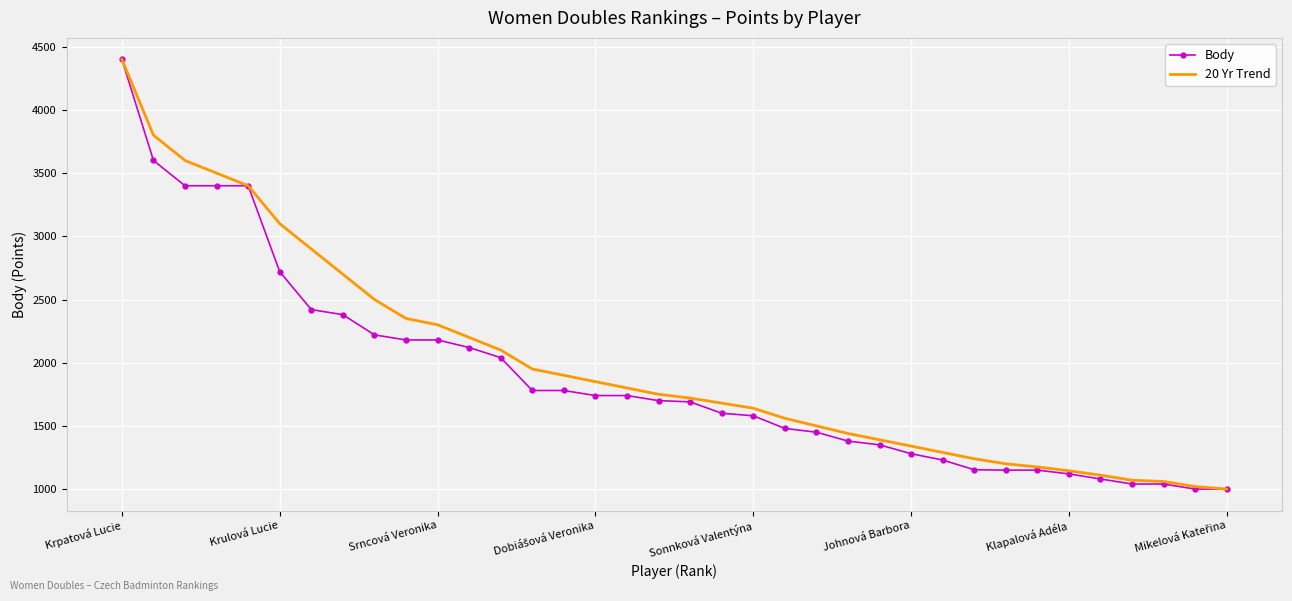

What is the smallest value displayed?

1000